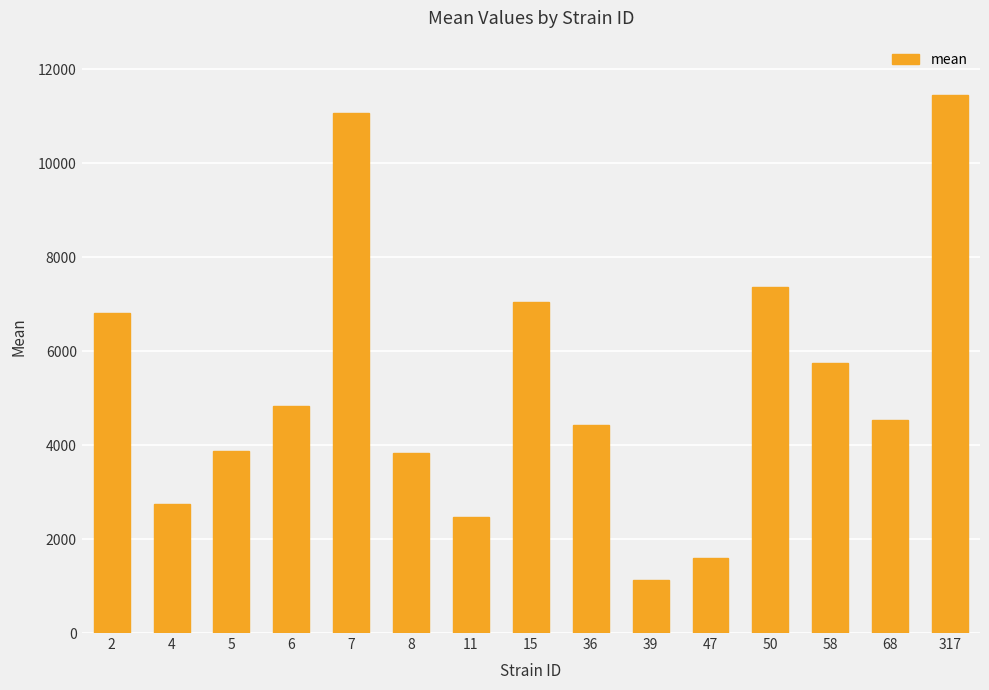

What is the value of the 8th bar from the left?

7041.9